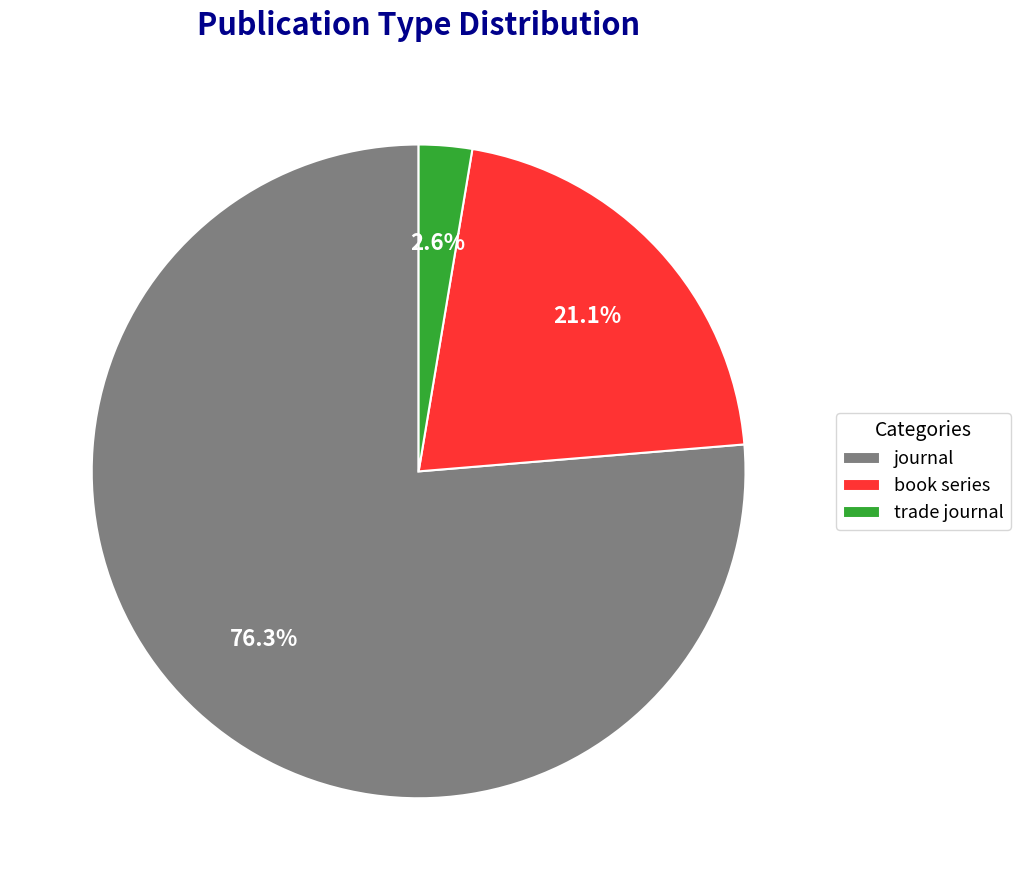

True or false: journal accounts for 76% of the total.

True